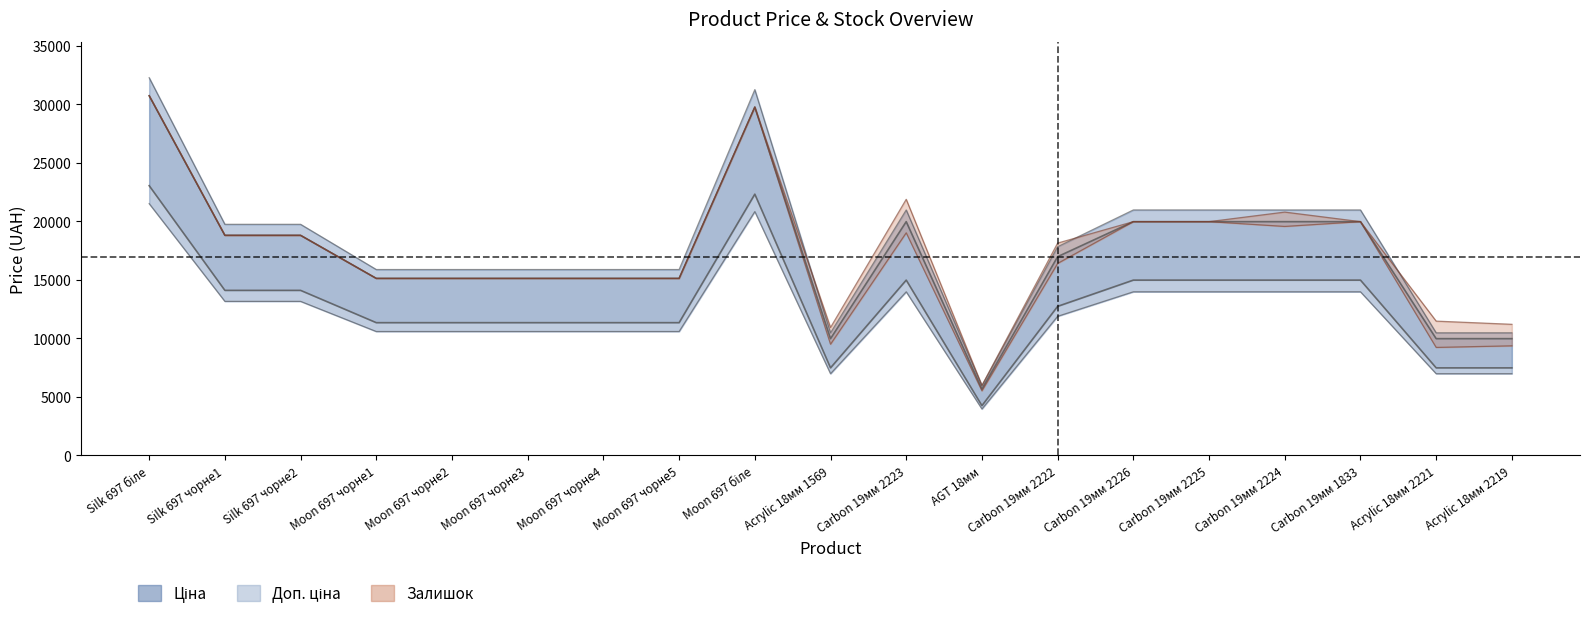

True or false: Ціна and Доп. ціна cross at least once.

False